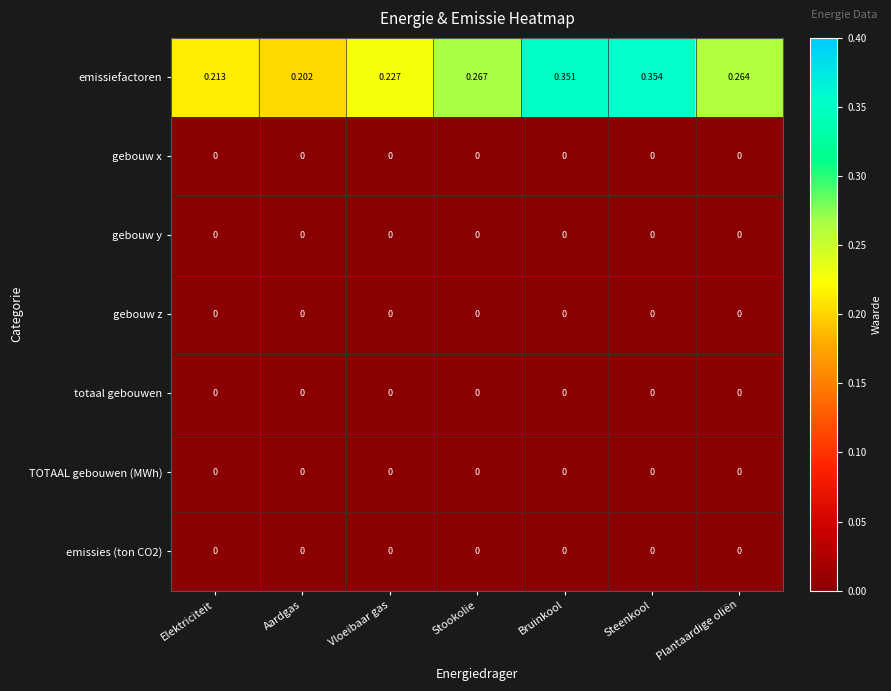

Which series has the widest spread of values?

emissiefactoren